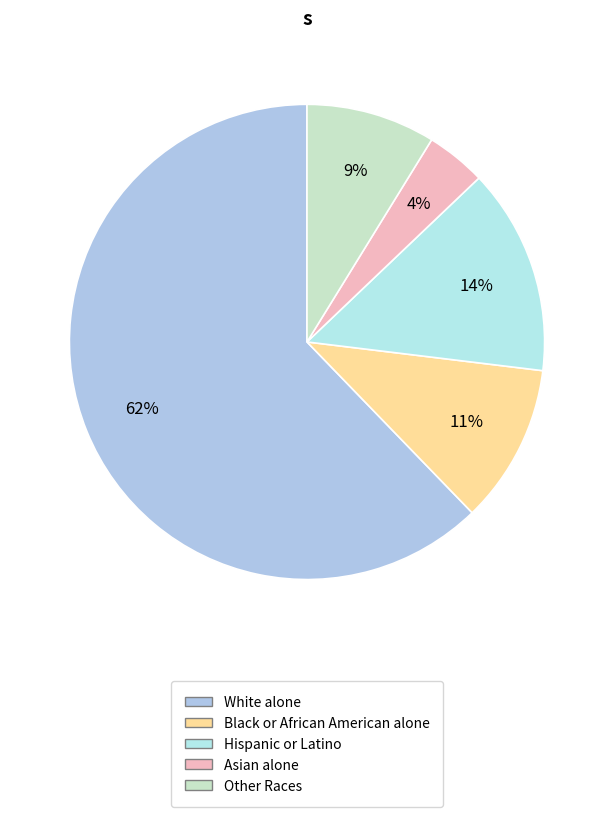

To the nearest percent, what is the difference between the largest and smallest slice percentages?

58%